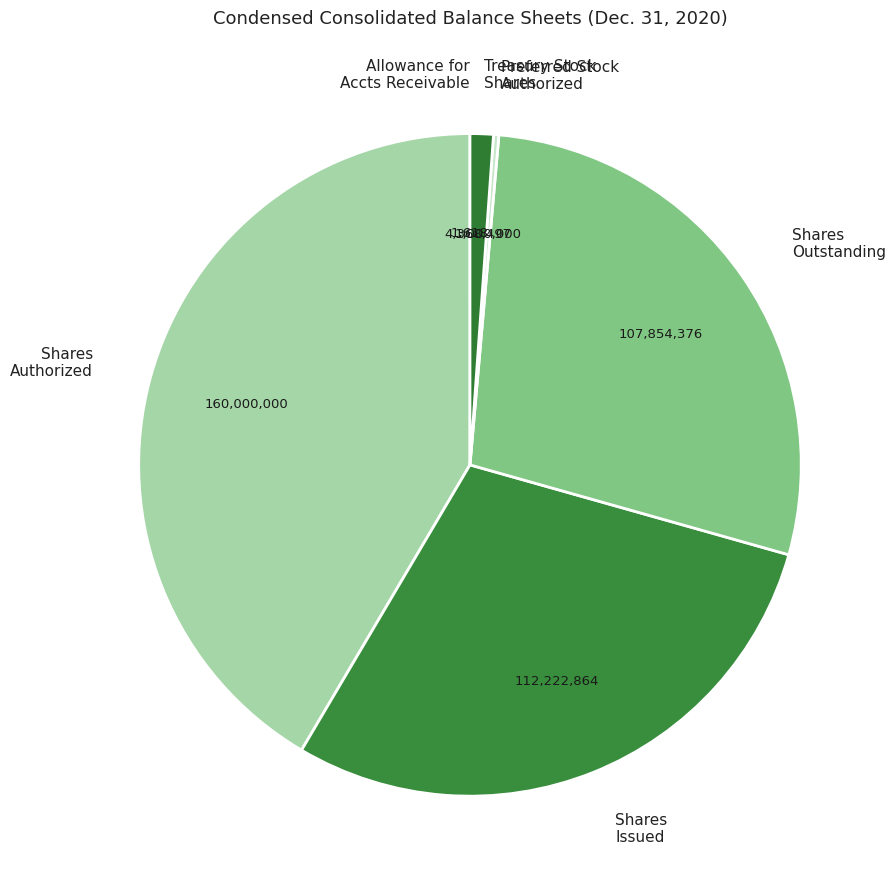

Is there any slice that represents more than half of the pie?

No